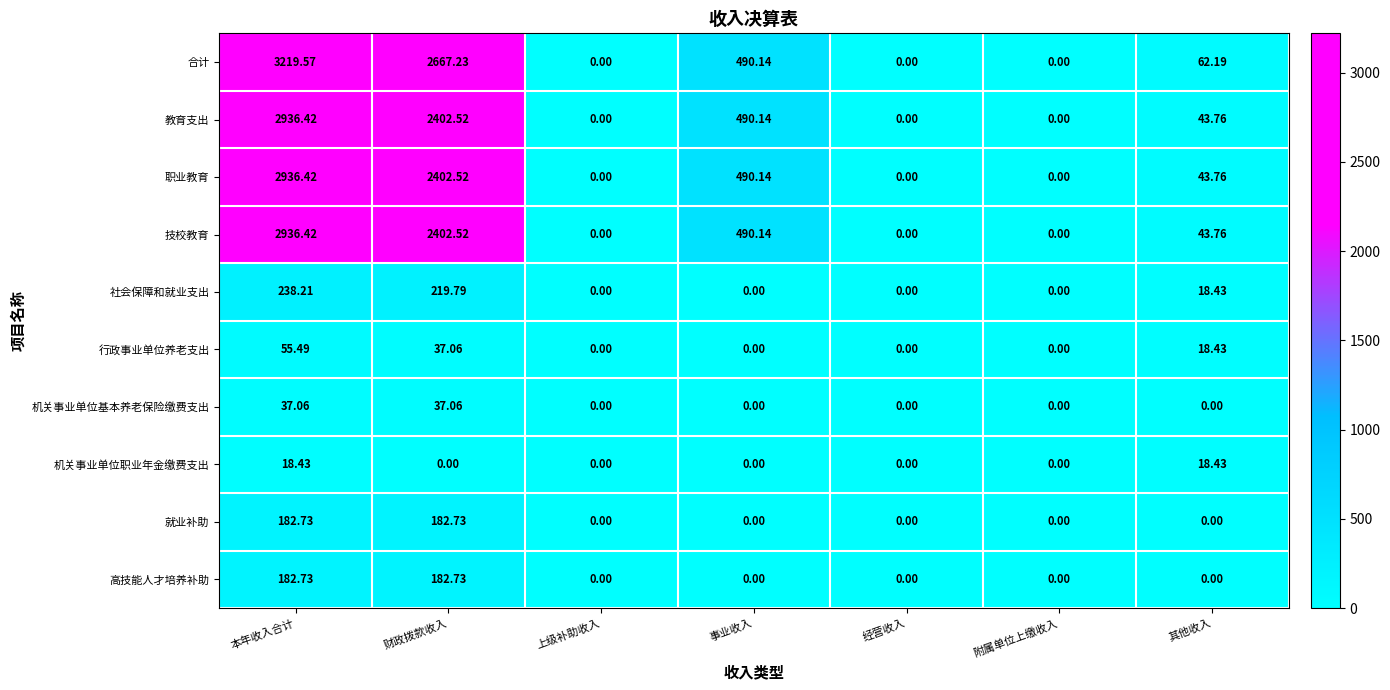

Where does the 教育支出 series first go above 43?

本年收入合计